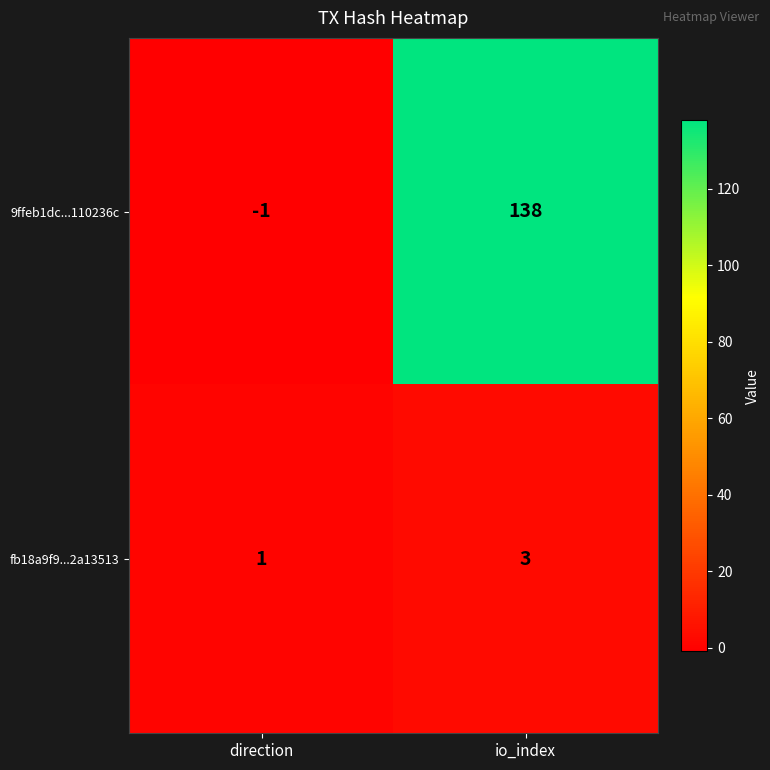

At how many categories does at least one series exceed 127?

1